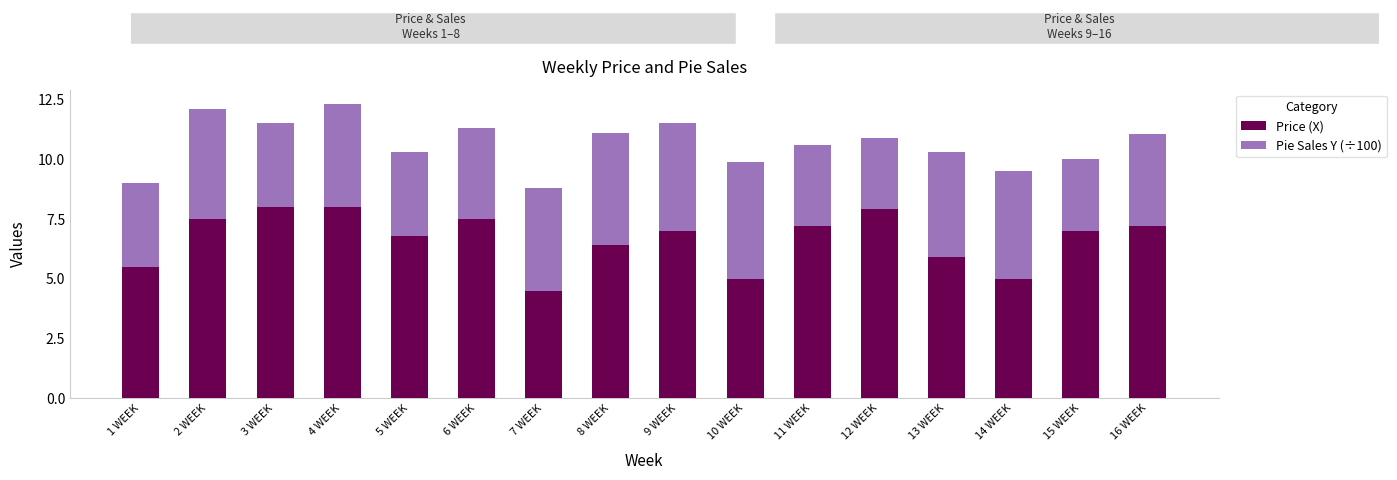

What is the sum of the Price (X) values at 8 WEEK and 1 WEEK?

11.9